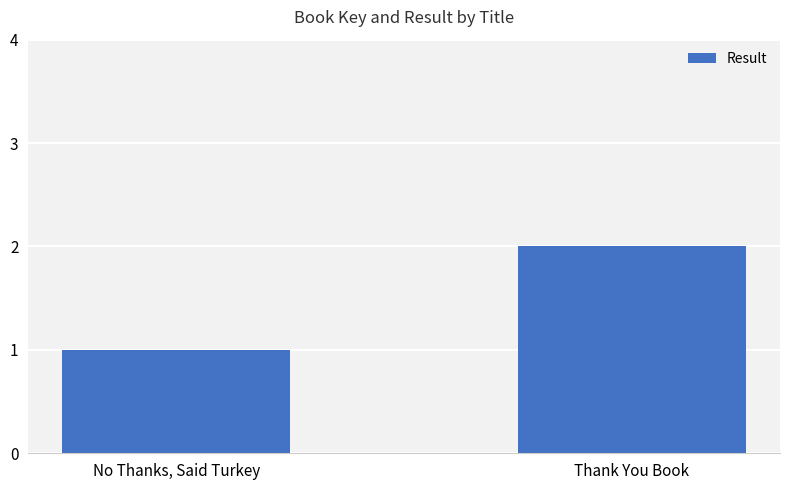

How many values are between 1 and 2?

2